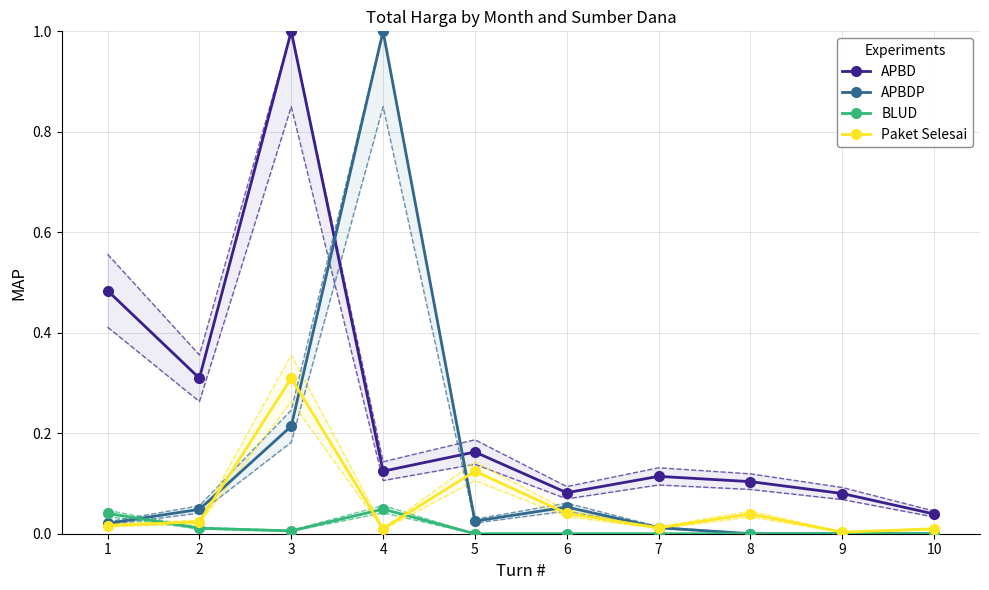

What is the value of the APBD point at the 2nd from the left?

0.3